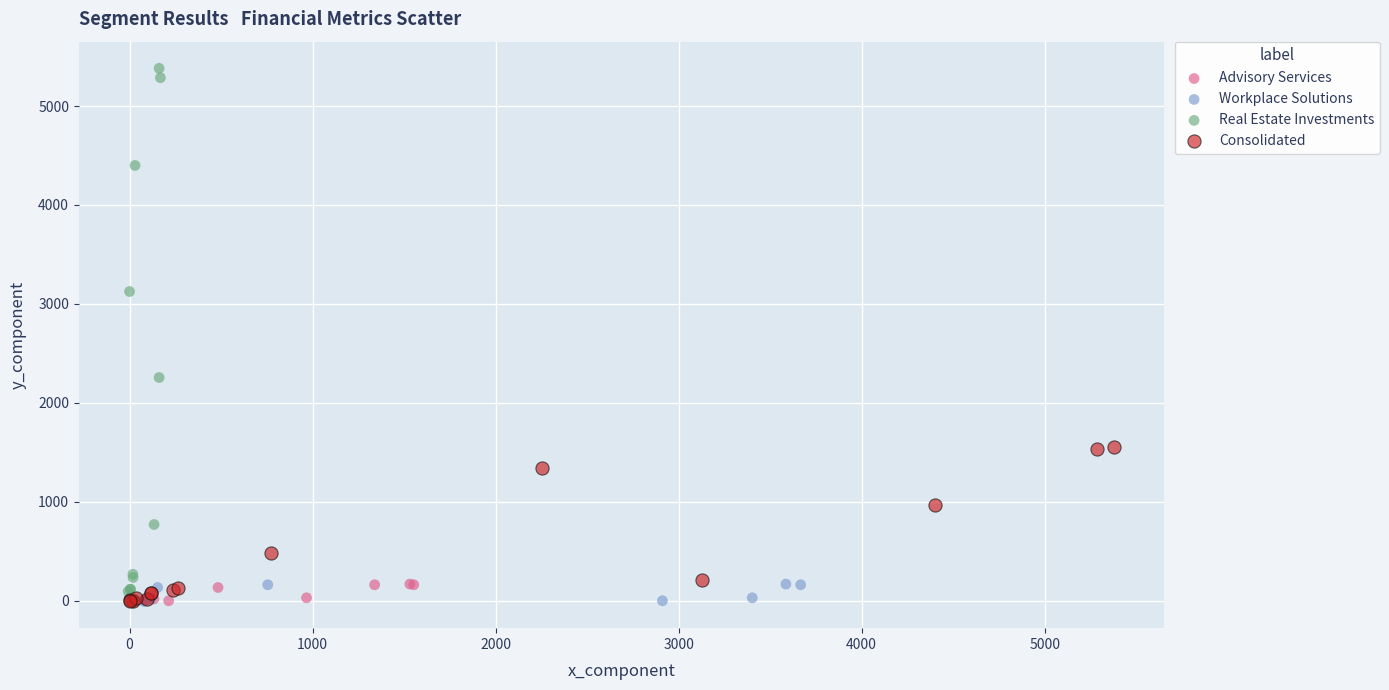

Which series contains the highest Y value?

Real Estate Investments